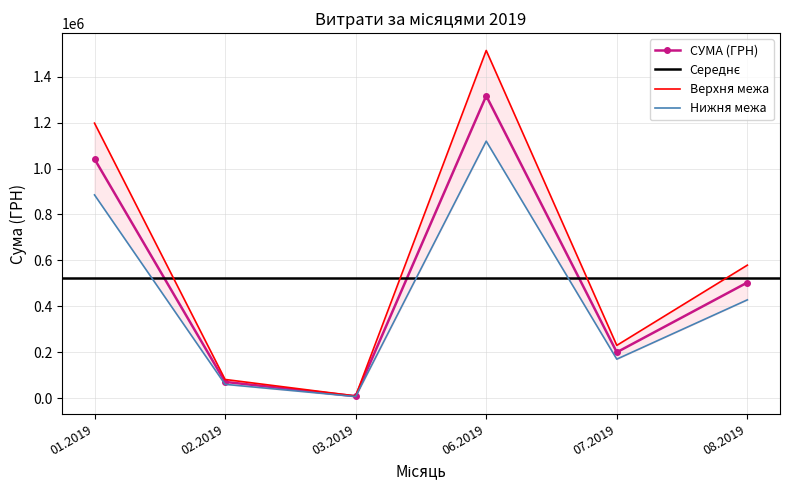

The value of СУМА (ГРН) at 02.2019 is 70858.2. True or false?

True